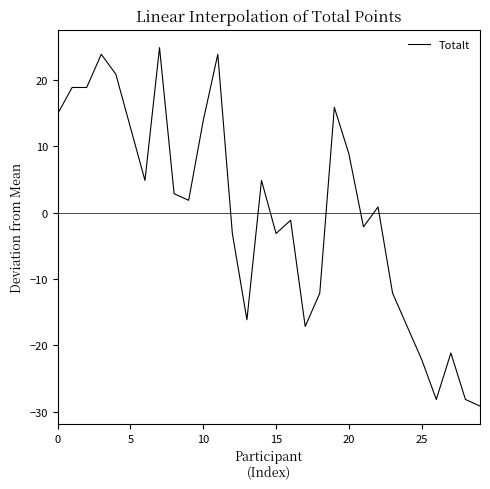

What is the maximum value shown in the chart?

24.9